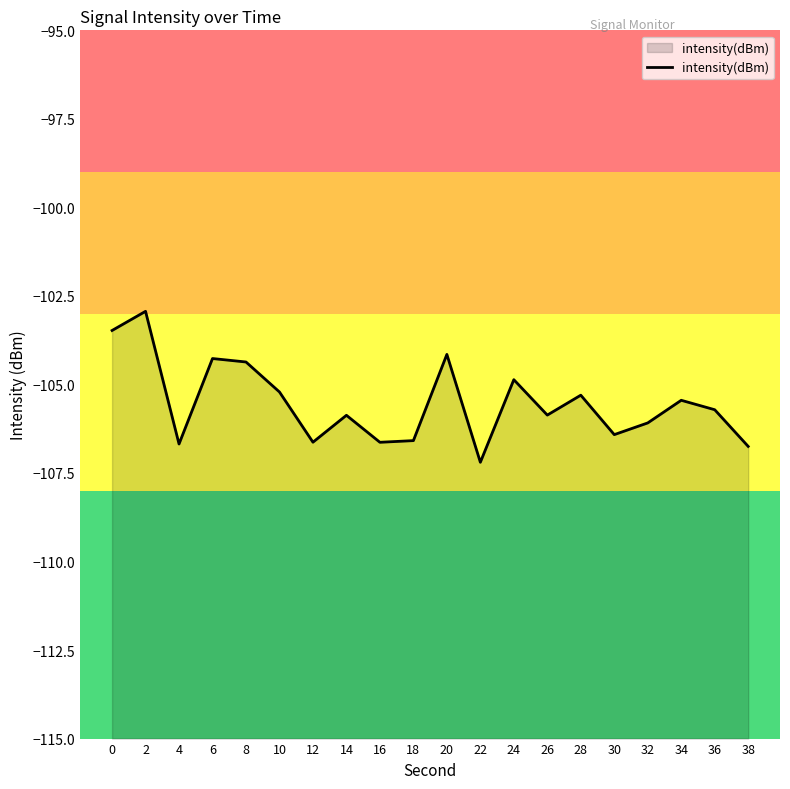

What is the value of the 5th point from the left?

-104.4